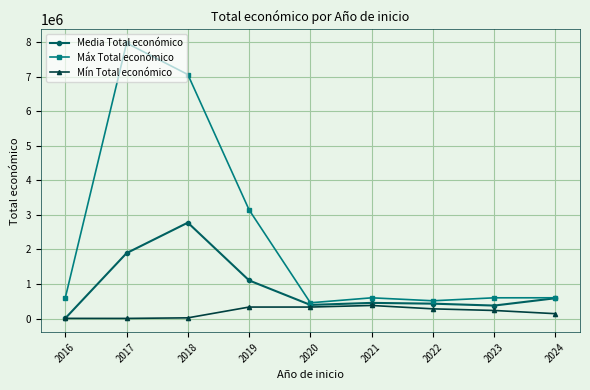

At 2019, list the series in order from largest to smallest.

Máx Total económico, Media Total económico, Mín Total económico